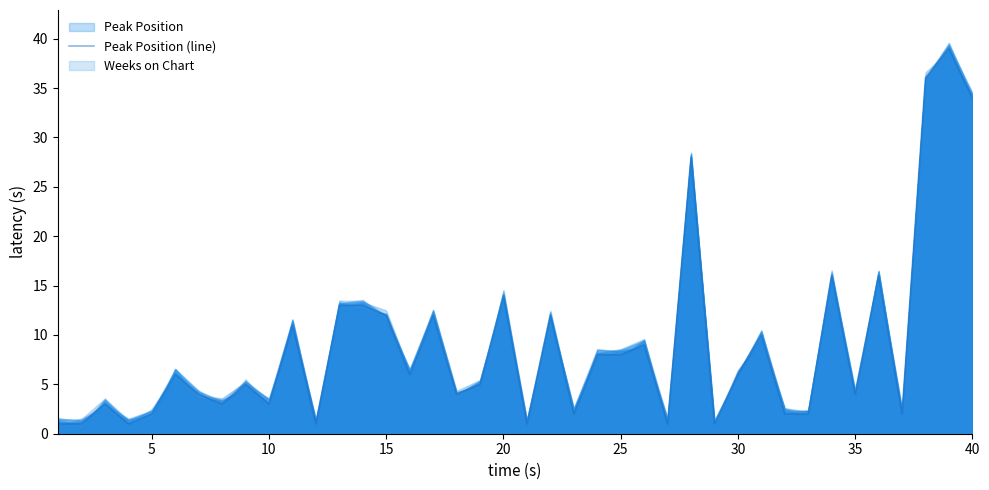

What is the maximum value for Peak Position (line)?

39